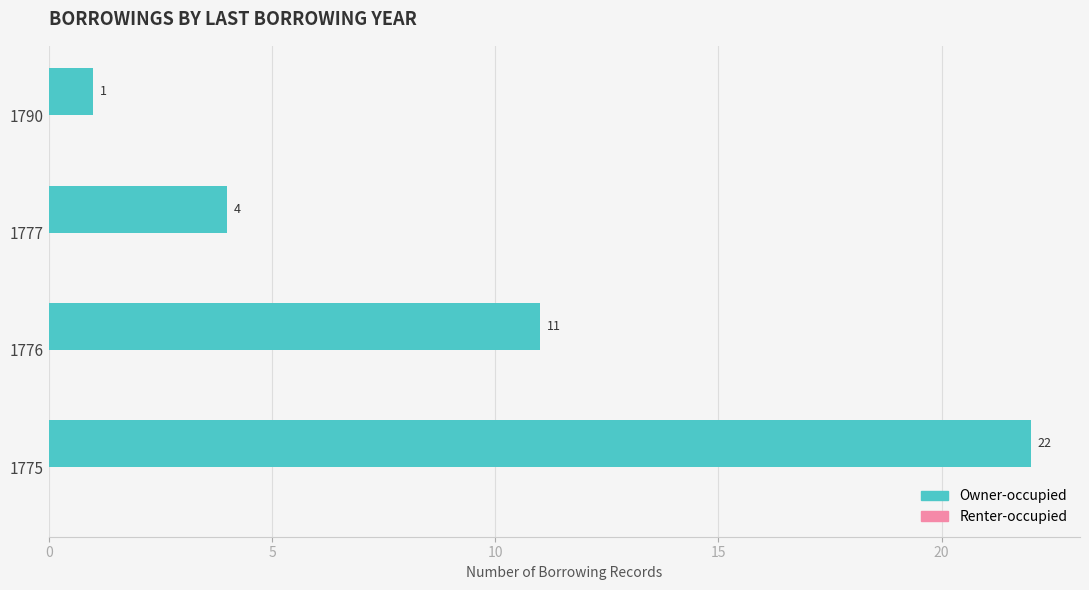

How many series are shown in this chart?

1